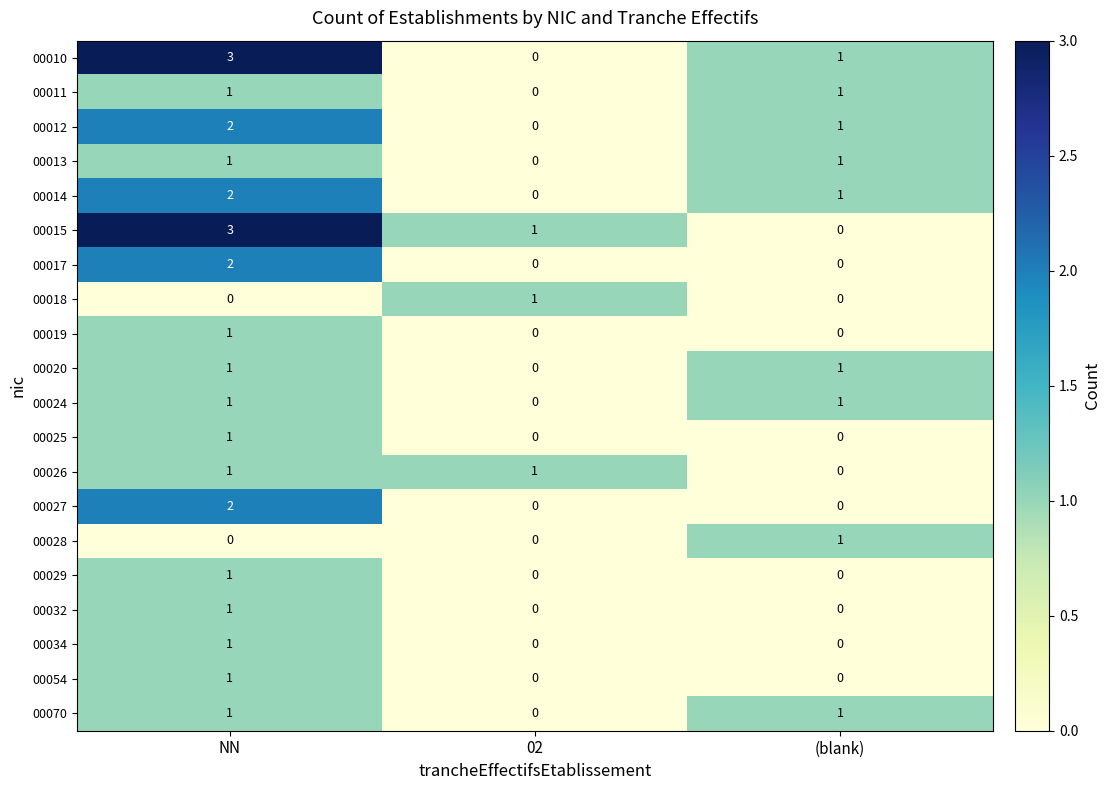

True or false: 00010 has a value of 5 at NN.

False